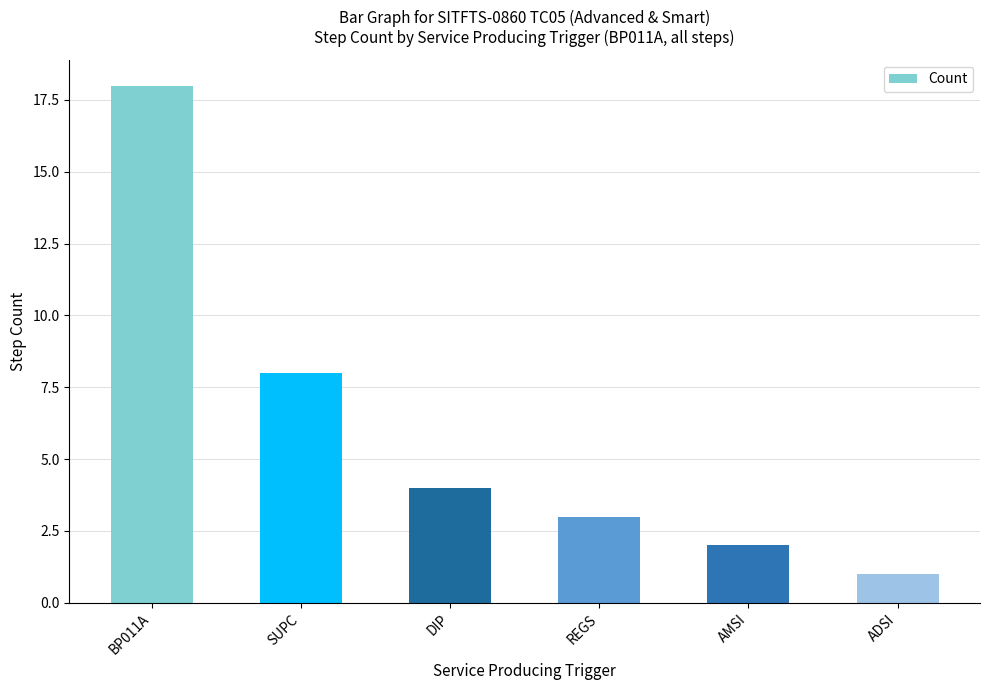

What is the average value?

6